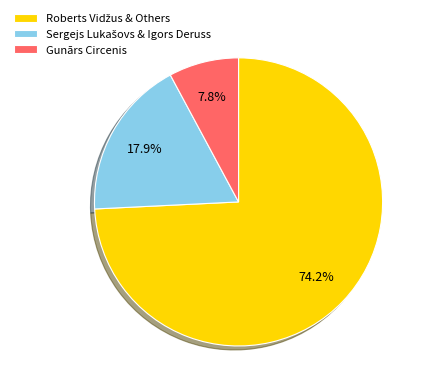

What is the smallest slice in the pie chart?

Gunārs Circenis